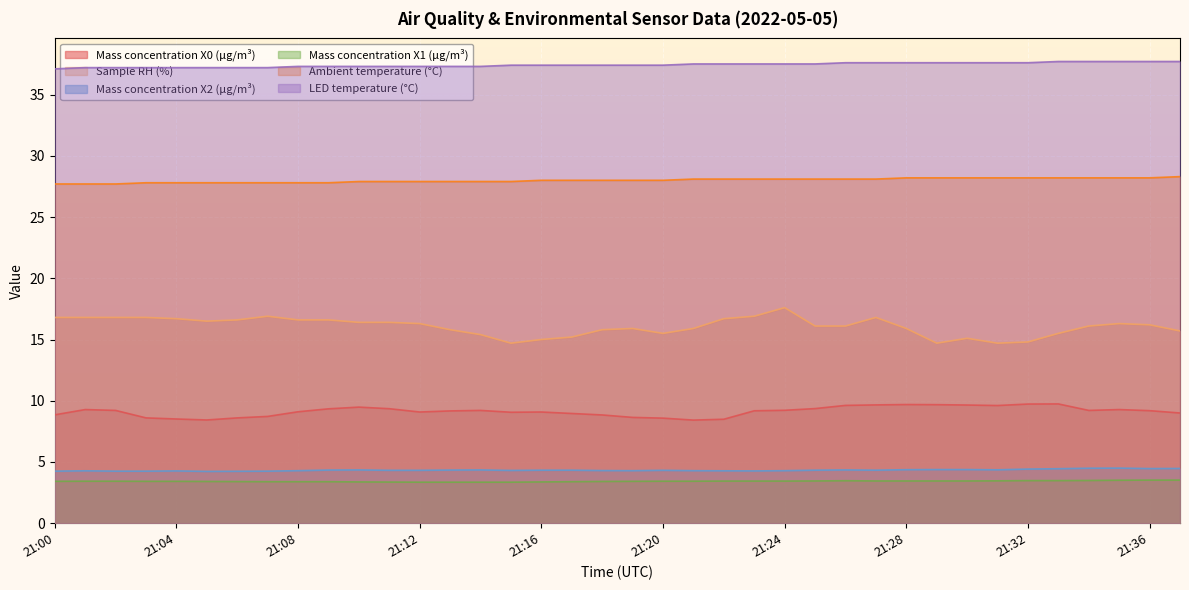

Which label corresponds to the largest value in the chart?

21:33